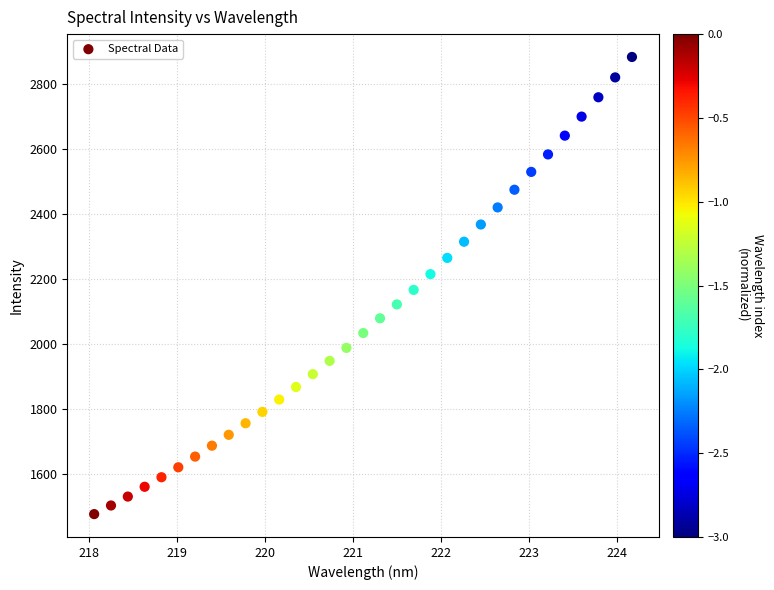

What is the range of Y values (max minus min)?

1408.3